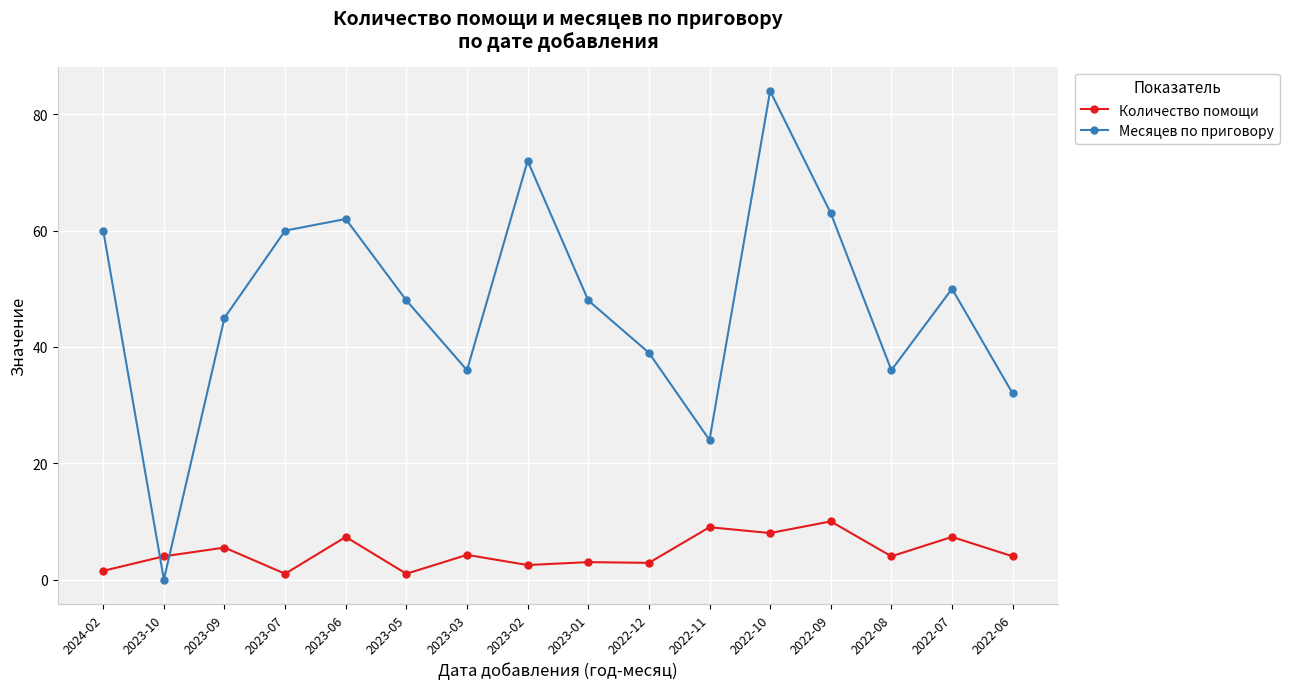

Where is the first local maximum for Количество помощи?

2023-09